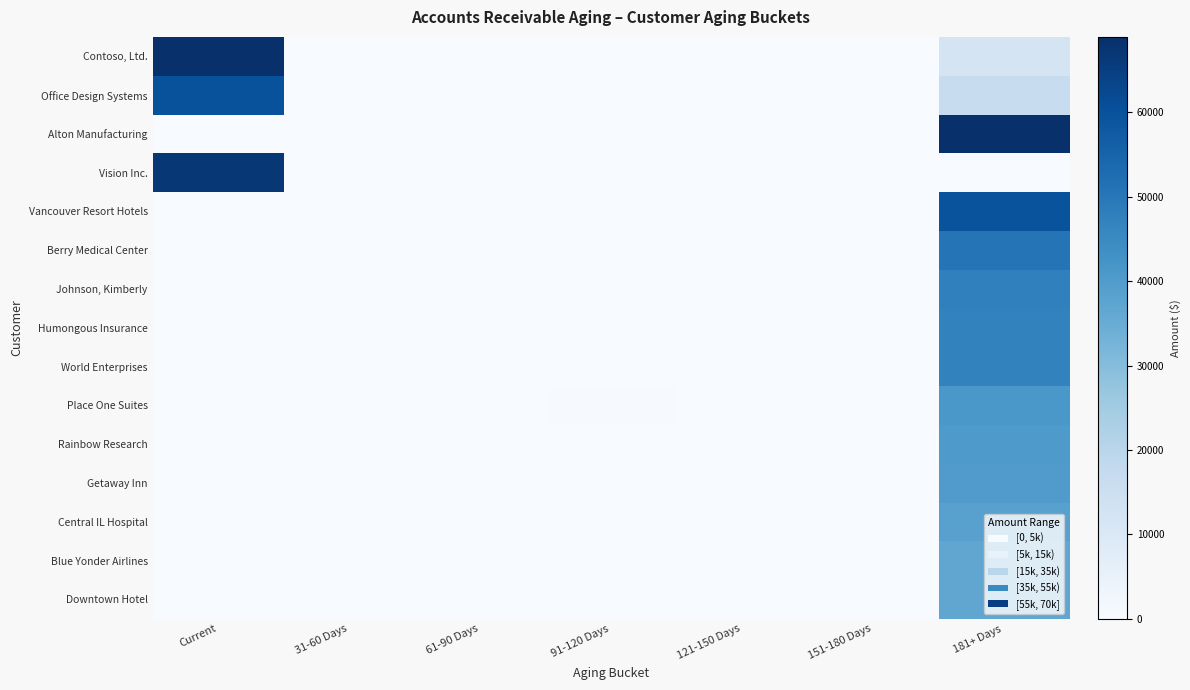

Reading left to right, list all the values displayed in this chart.

Contoso, Ltd.: Current=68447.6	31-60 Days=0.0	61-90 Days=0.0	91-120 Days=0.0	121-150 Days=0.0	151-180 Days=0.0	181+ Days=12266.5
Office Design Systems: Current=59910.7	31-60 Days=0.0	61-90 Days=0.0	91-120 Days=0.0	121-150 Days=0.0	151-180 Days=0.0	181+ Days=16569.1
Alton Manufacturing: Current=0.0	31-60 Days=0.0	61-90 Days=0.0	91-120 Days=0.0	121-150 Days=0.0	151-180 Days=0.0	181+ Days=68955.0
Vision Inc.: Current=66947.6	31-60 Days=0.0	61-90 Days=0.0	91-120 Days=0.0	121-150 Days=0.0	151-180 Days=0.0	181+ Days=0.0
Vancouver Resort Hotels: Current=0.0	31-60 Days=0.0	61-90 Days=0.0	91-120 Days=0.0	121-150 Days=0.0	151-180 Days=0.0	181+ Days=59656.4
Berry Medical Center: Current=0.0	31-60 Days=0.0	61-90 Days=0.0	91-120 Days=0.0	121-150 Days=0.0	151-180 Days=0.0	181+ Days=50797.1
Johnson, Kimberly: Current=0.0	31-60 Days=0.0	61-90 Days=0.0	91-120 Days=0.0	121-150 Days=0.0	151-180 Days=0.0	181+ Days=47420.9
Humongous Insurance: Current=0.0	31-60 Days=0.0	61-90 Days=0.0	91-120 Days=0.0	121-150 Days=0.0	151-180 Days=0.0	181+ Days=47001.1
World Enterprises: Current=0.0	31-60 Days=0.0	61-90 Days=0.0	91-120 Days=0.0	121-150 Days=0.0	151-180 Days=0.0	181+ Days=46899.0
Place One Suites: Current=0.0	31-60 Days=0.0	61-90 Days=0.0	91-120 Days=342.3	121-150 Days=0.0	151-180 Days=0.0	181+ Days=41362.5
Rainbow Research: Current=0.0	31-60 Days=0.0	61-90 Days=0.0	91-120 Days=0.0	121-150 Days=0.0	151-180 Days=0.0	181+ Days=40568.1
Getaway Inn: Current=0.0	31-60 Days=0.0	61-90 Days=0.0	91-120 Days=0.0	121-150 Days=0.0	151-180 Days=0.0	181+ Days=39950.0
Central IL Hospital: Current=0.0	31-60 Days=0.0	61-90 Days=0.0	91-120 Days=0.0	121-150 Days=0.0	151-180 Days=0.0	181+ Days=38412.3
Blue Yonder Airlines: Current=0.0	31-60 Days=0.0	61-90 Days=0.0	91-120 Days=0.0	121-150 Days=0.0	151-180 Days=0.0	181+ Days=36646.4
Downtown Hotel: Current=0.0	31-60 Days=0.0	61-90 Days=0.0	91-120 Days=0.0	121-150 Days=0.0	151-180 Days=0.0	181+ Days=36675.4